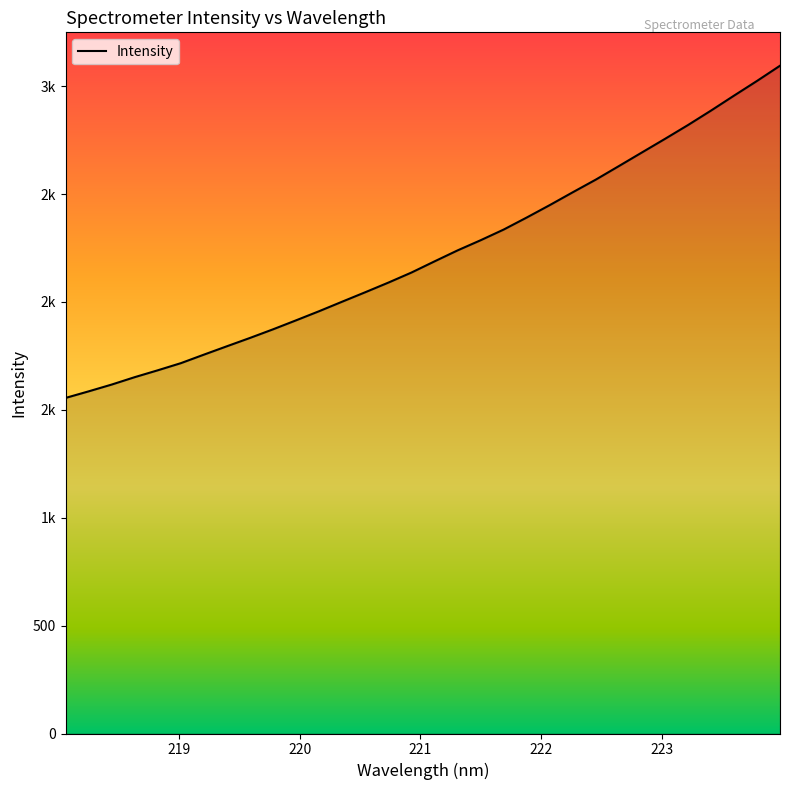

Does the chart have visible grid lines?

No